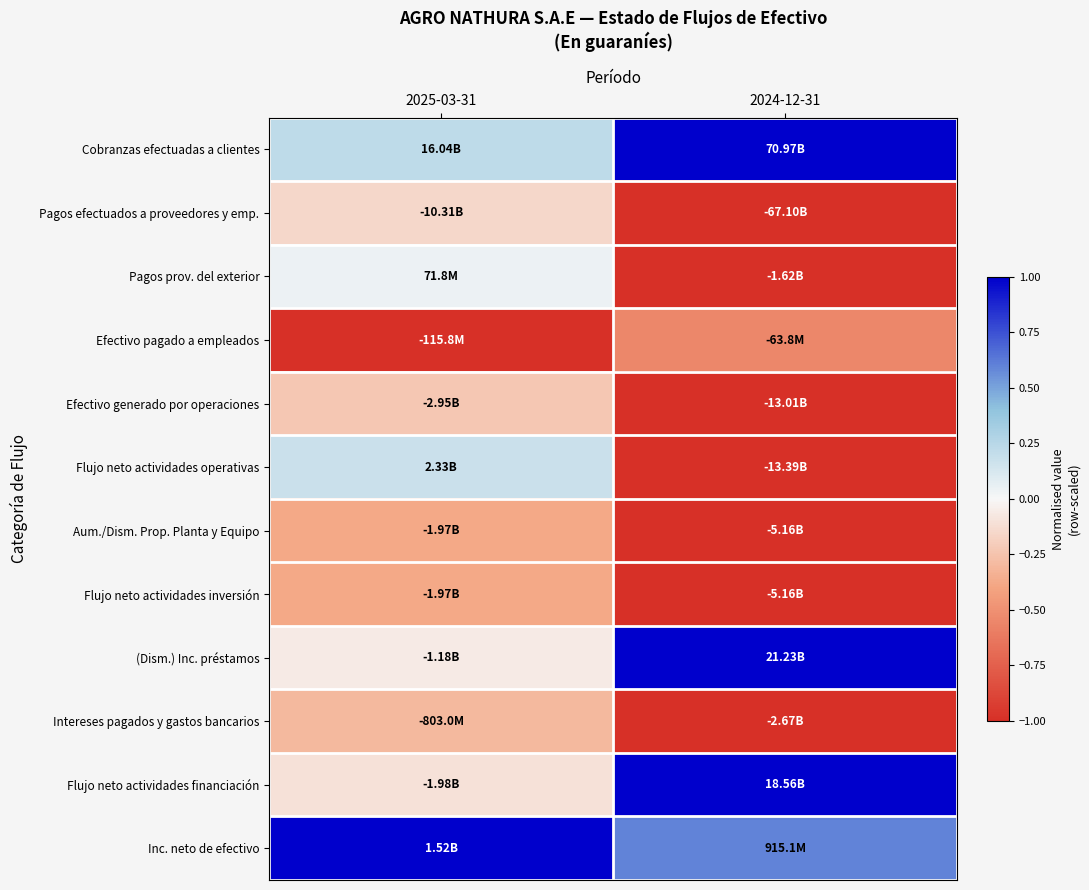

Which label corresponds to the largest value in the chart?

2024-12-31